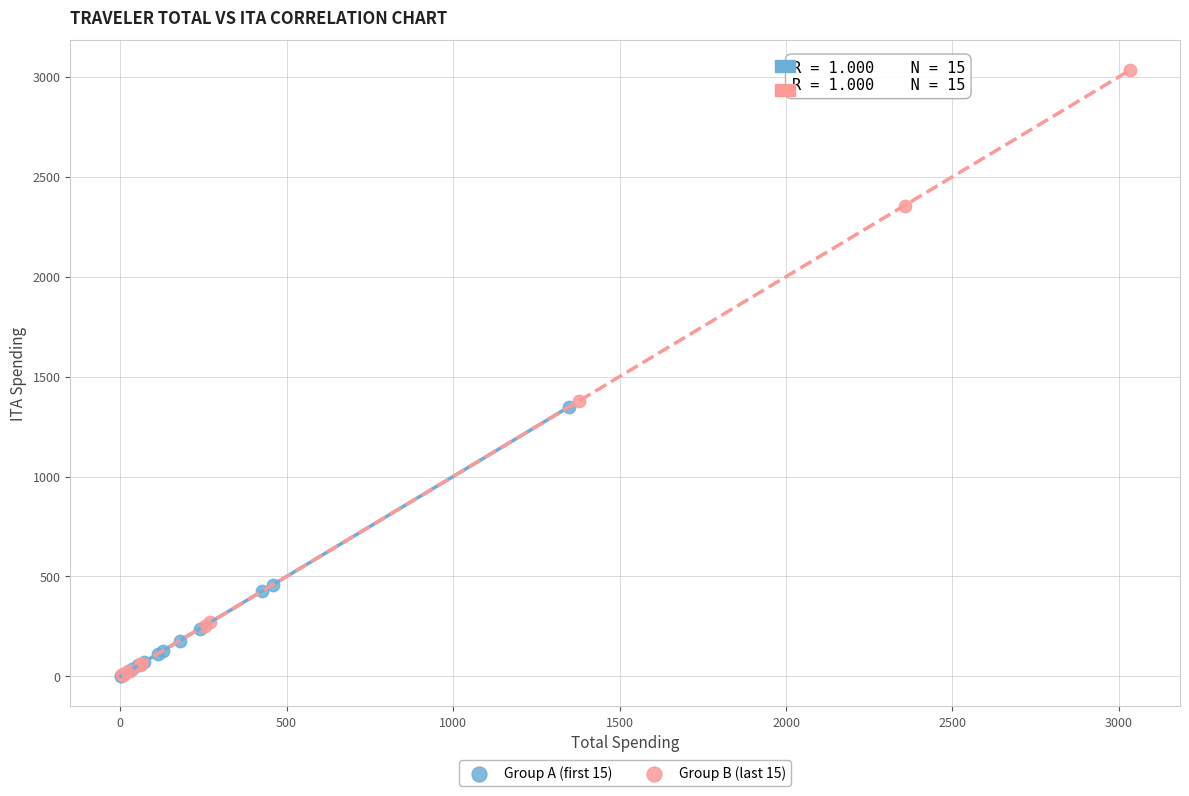

What are all the series names shown in the legend?

Group A (first 15), Group B (last 15)